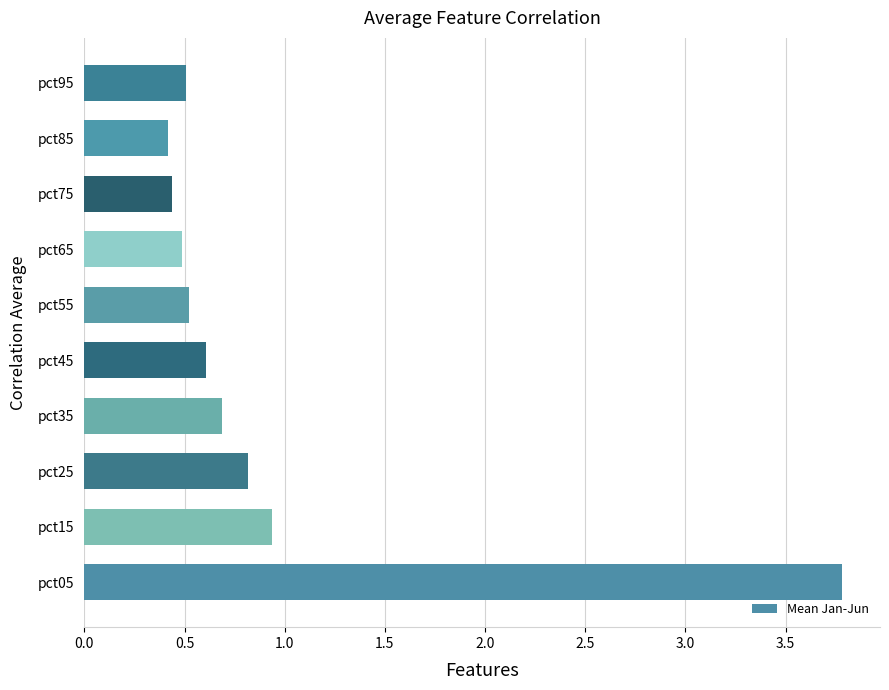

Where is the data nearest to the value 2?

pct15